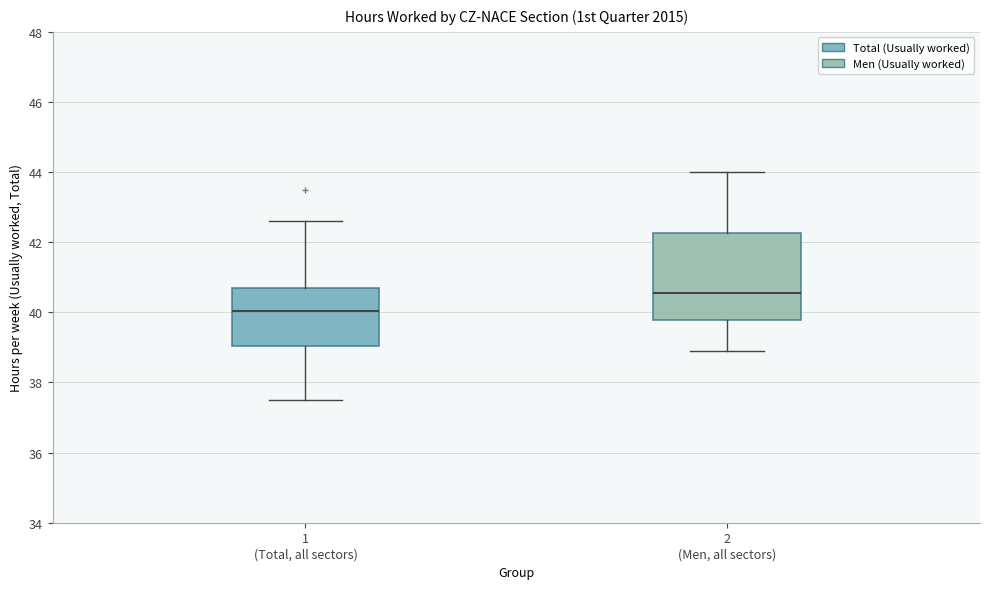

Where is the upper edge of the box for 1 (Total, all sectors) on the y-axis? The values are not printed on the chart, so give them approximately, as read against the axis.

40.8